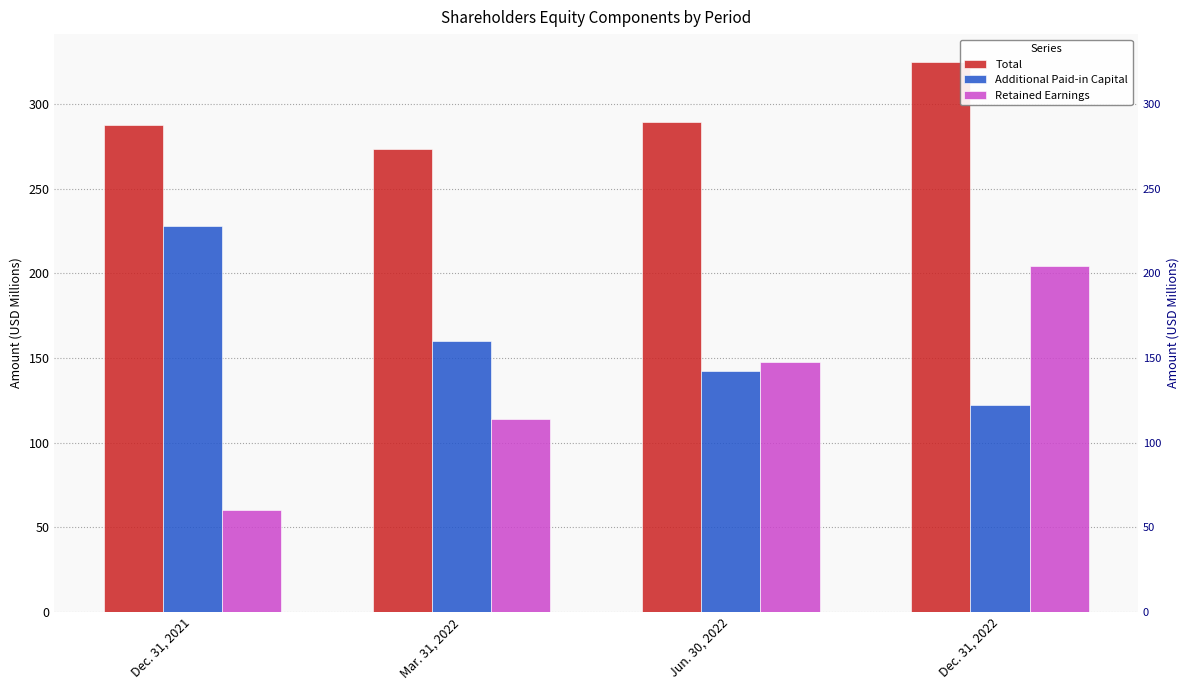

What is the total value across all series at Jun. 30, 2022?

579.4